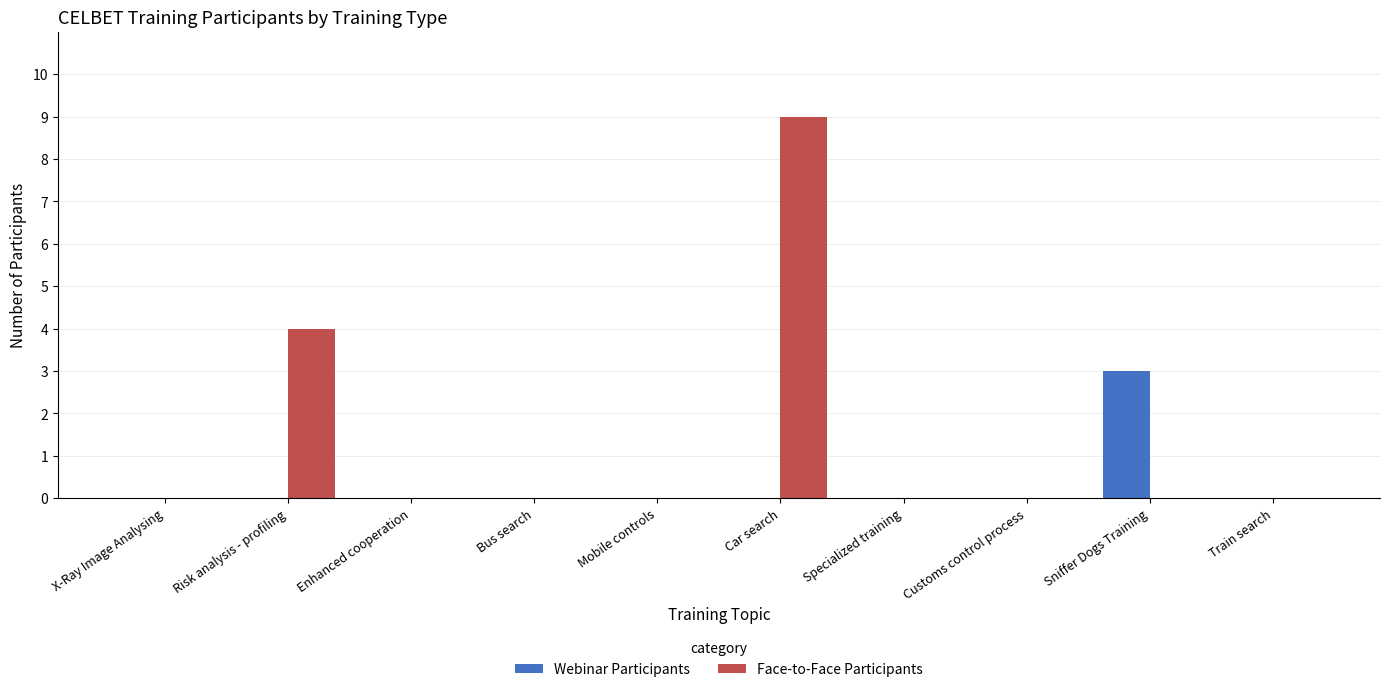

At which category does the chart reach its peak across all series?

Car search